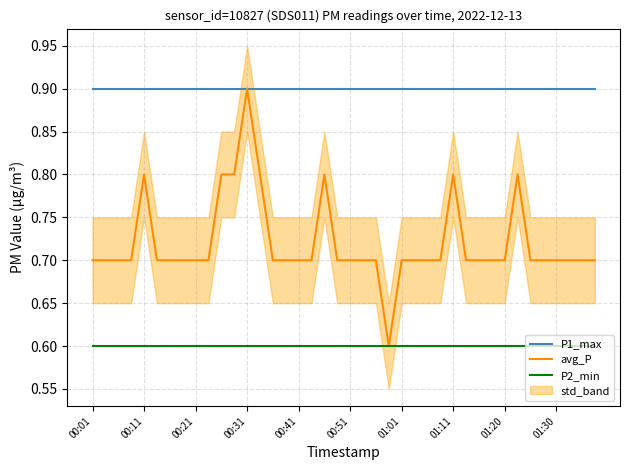

True or false: P2_min and P1_max cross at least once.

False